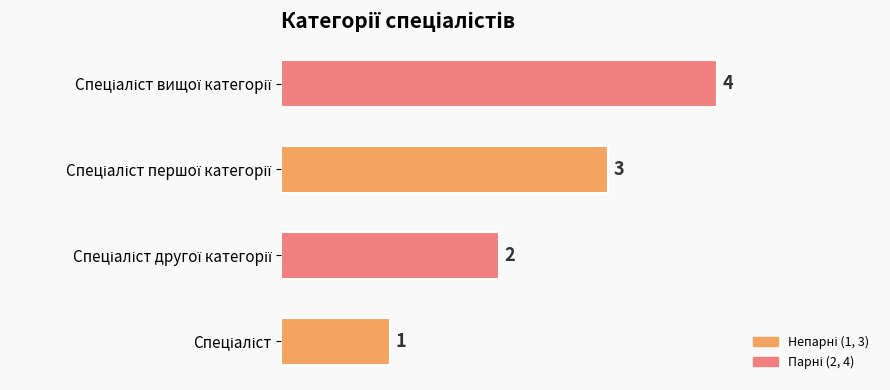

What is the difference between the maximum and minimum values?

3